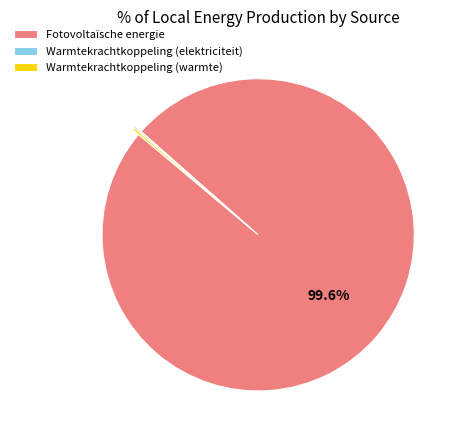

What portion of the pie excludes Fotovoltaïsche energie?

0.4%